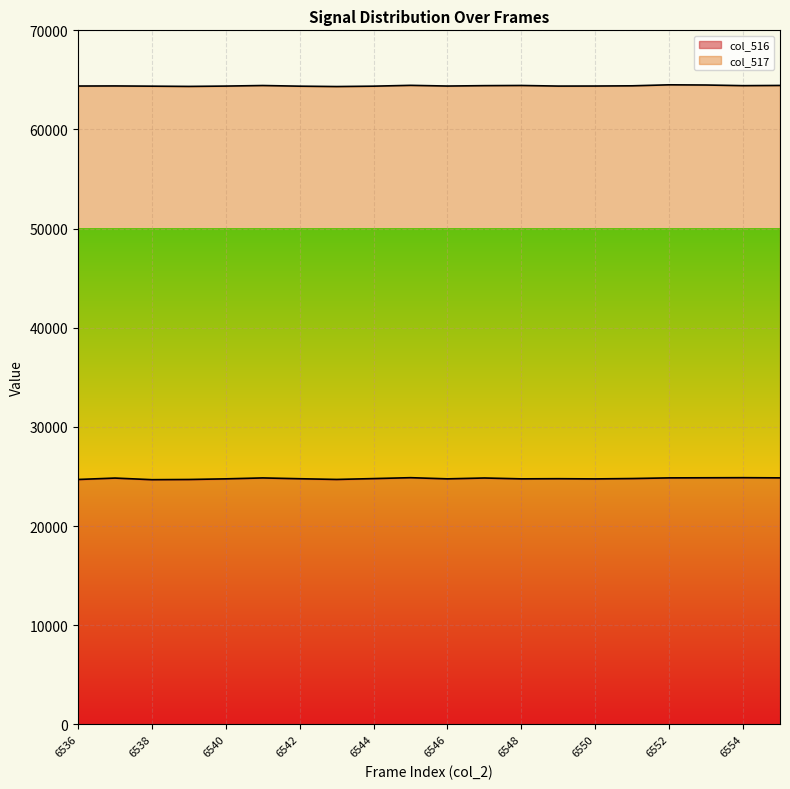

What is the total value across all series at 6536?

64384